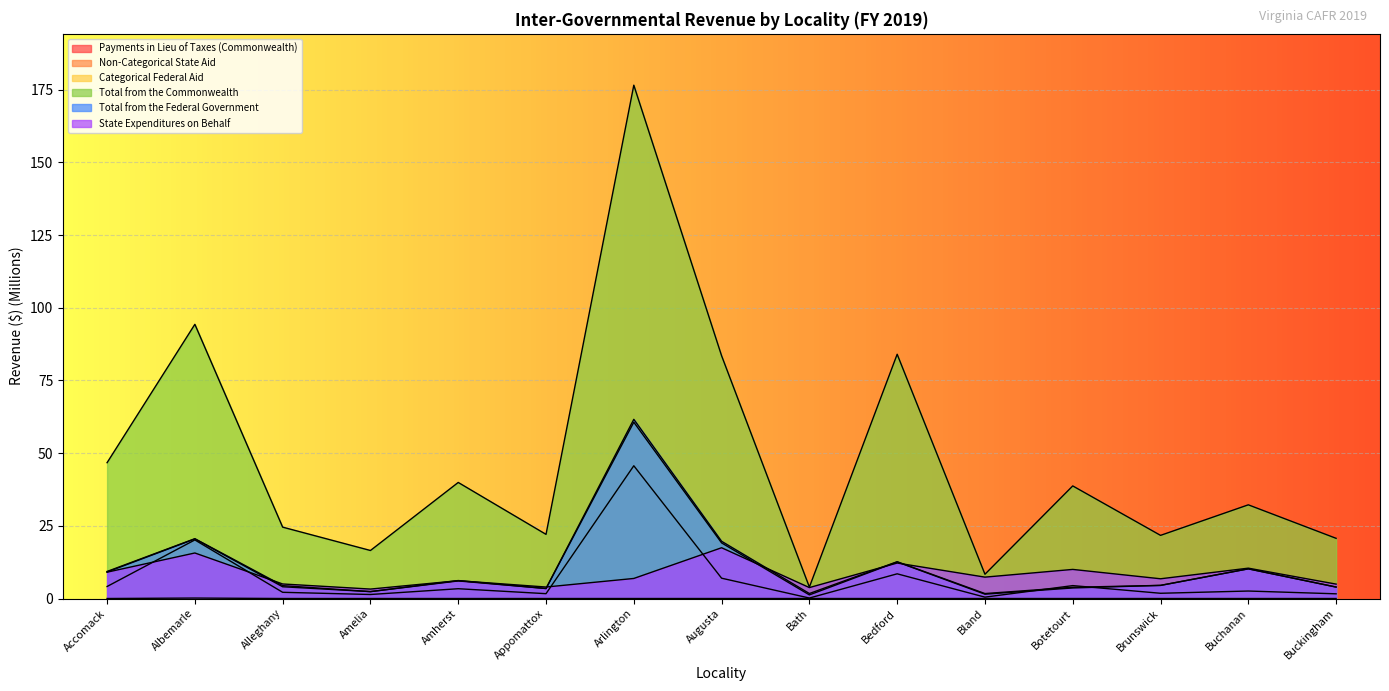

What is the sum of the Total from the Commonwealth values at Buckingham and Buchanan?

52.9